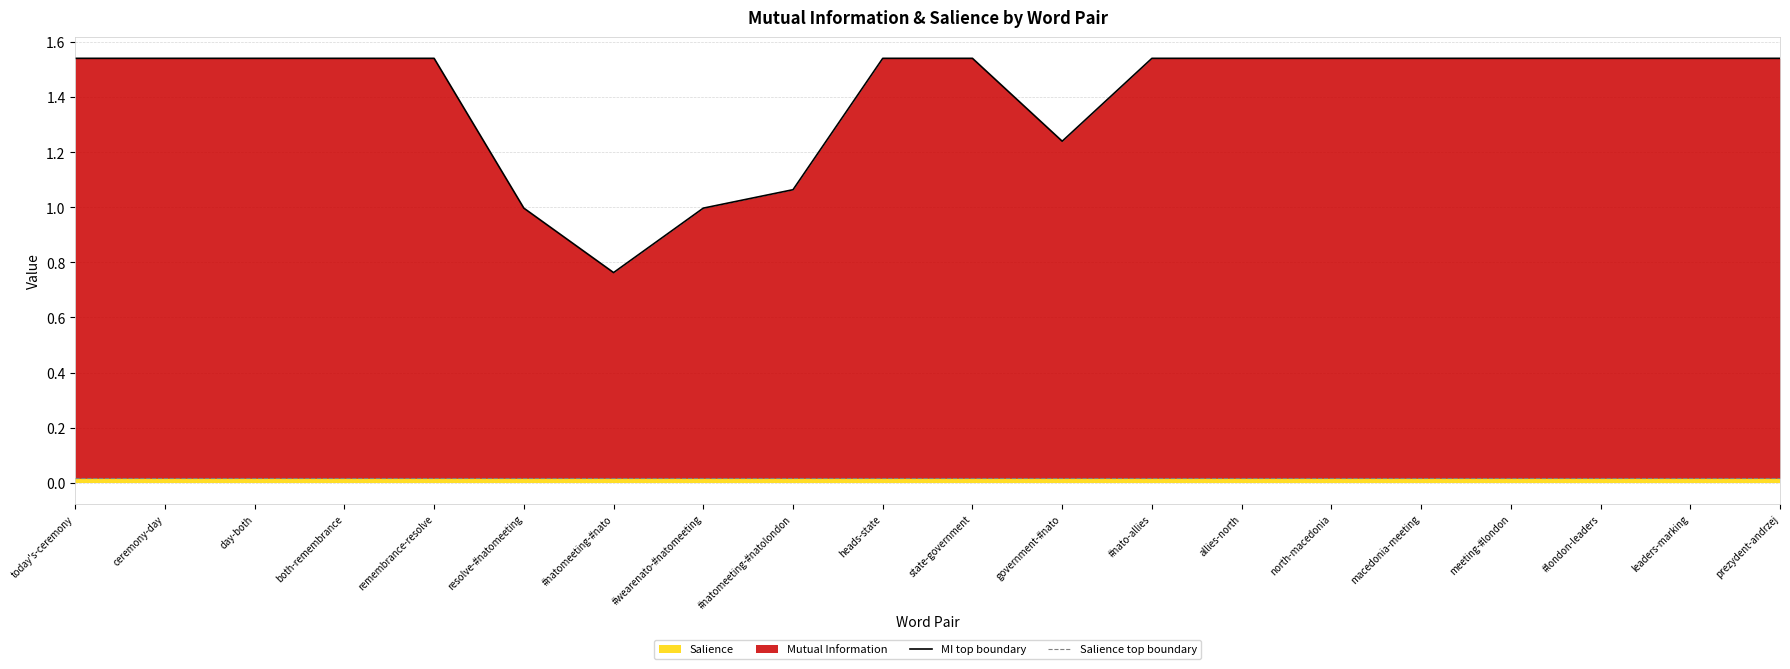

What is the label of the 8th point from the left?

#wearenato-#natomeeting